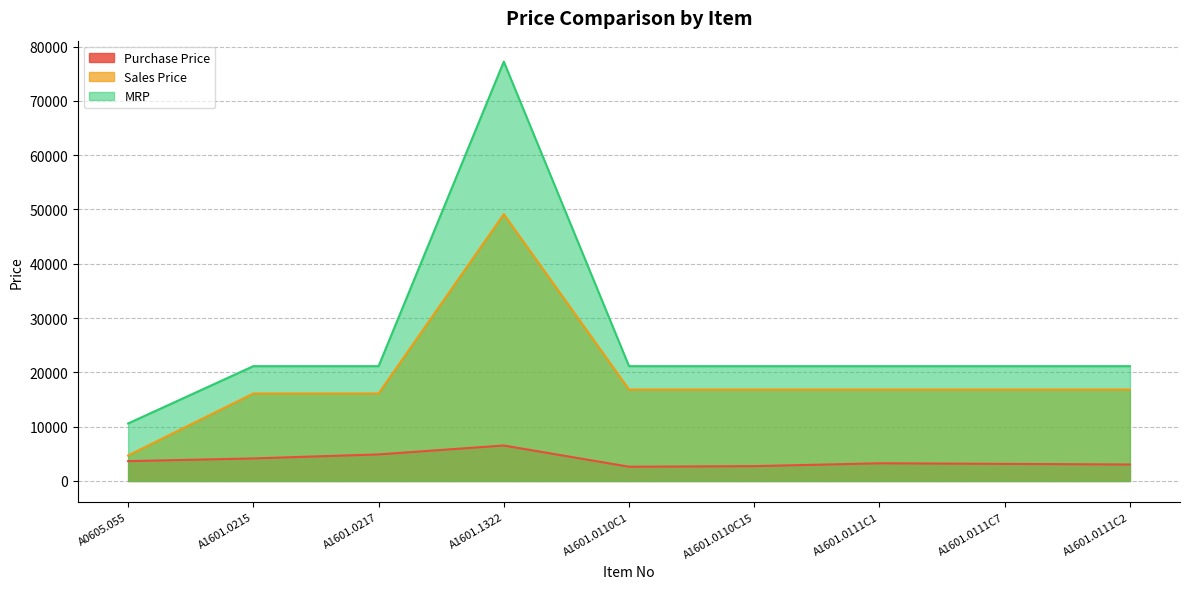

True or false: Purchase Price and Sales Price cross at least once.

False